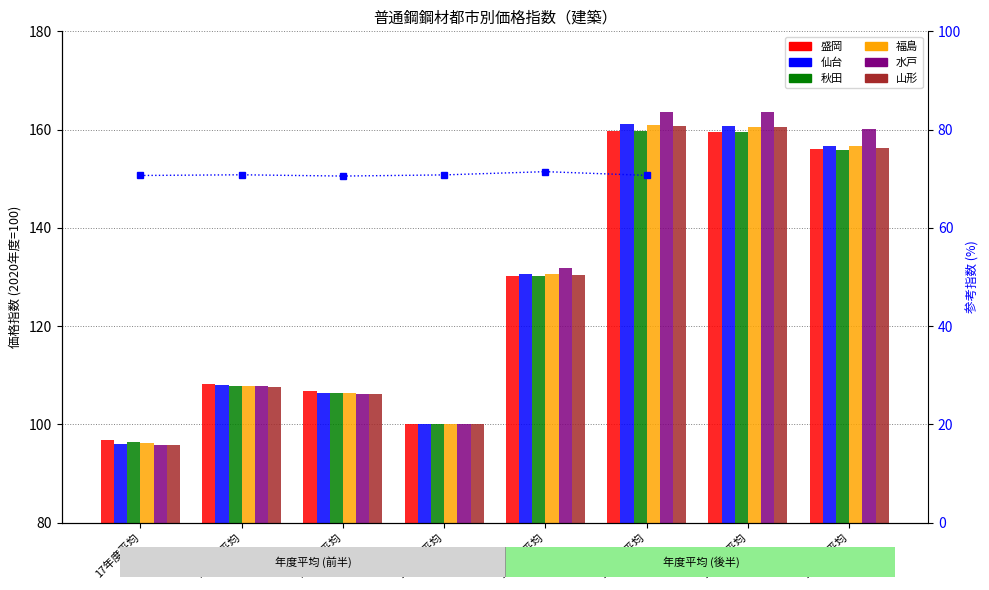

Is the value of 山形 at 17年度平均 greater than the value of 水戸 at 23年度平均?

No